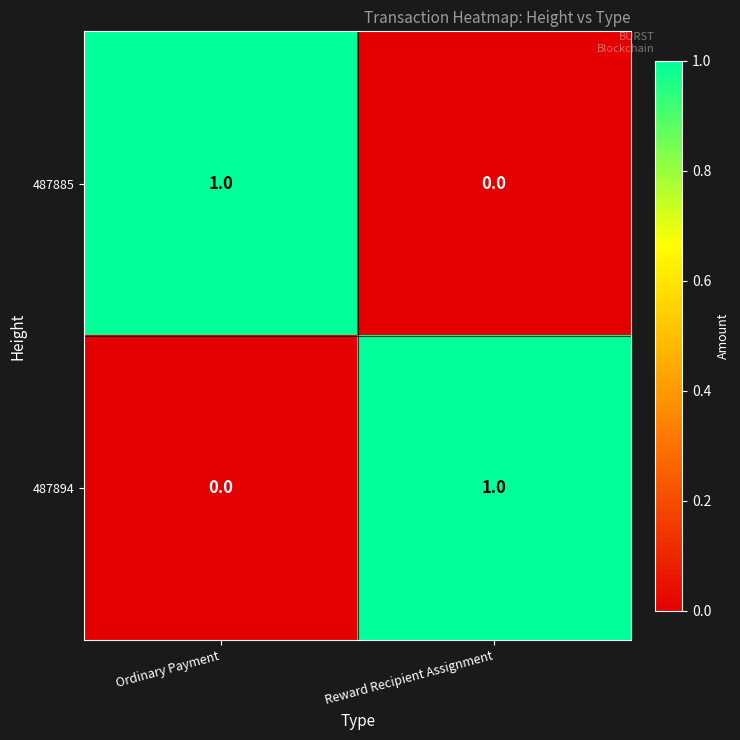

Is the value of 487894 at Reward Recipient Assignment greater than the value of 487885 at Reward Recipient Assignment?

Yes